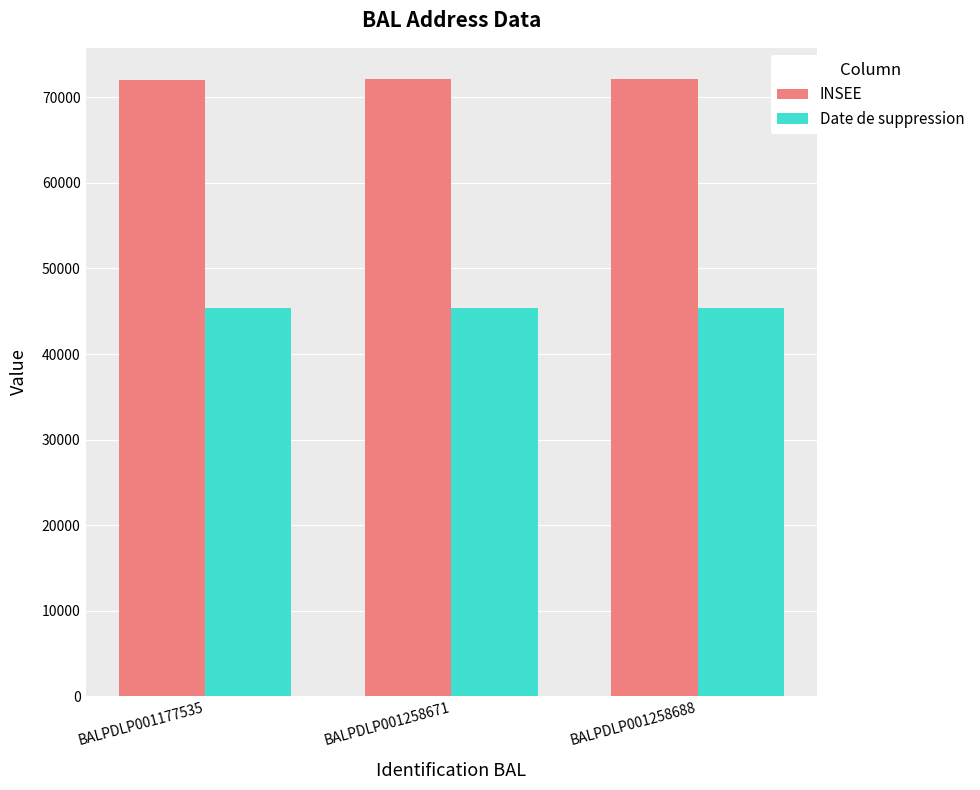

How many distinct data groups are displayed?

2